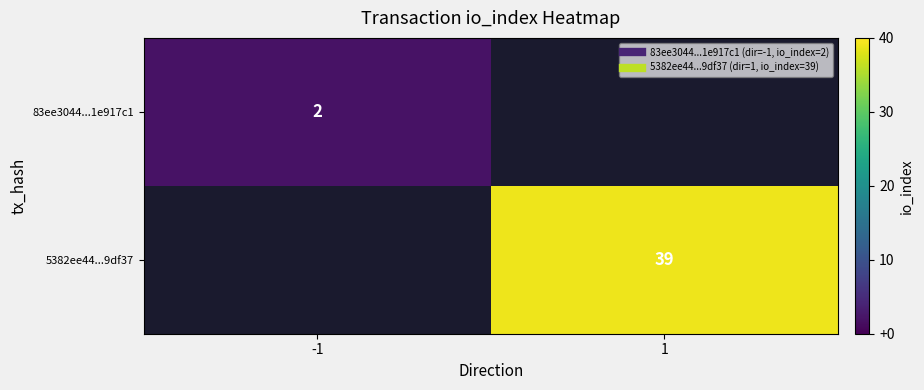

Between 1 and -1, which is larger?

-1